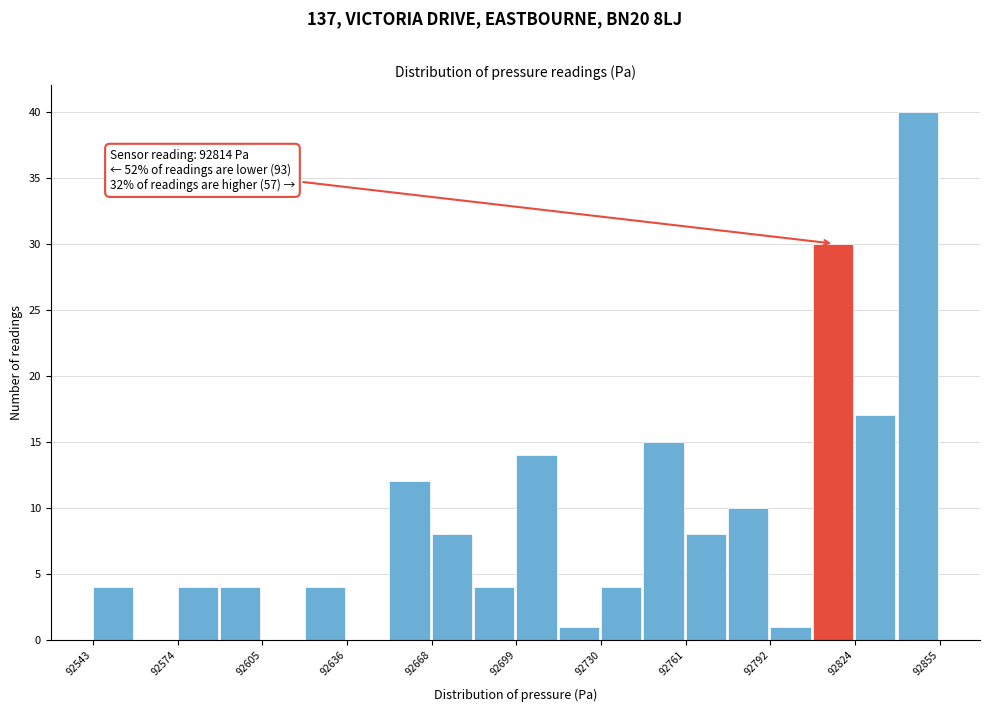

Read against the x-axis, roughly where is the centre of the tallest bar?

92845